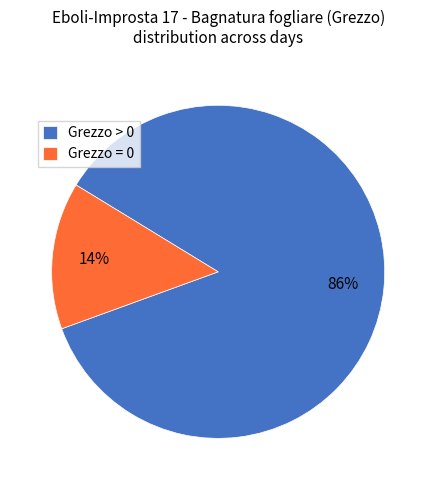

What is the largest slice in the pie chart?

Grezzo > 0